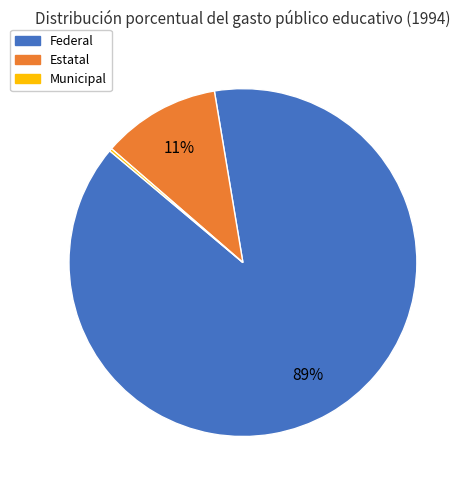

Which category has the biggest portion of the pie?

Federal